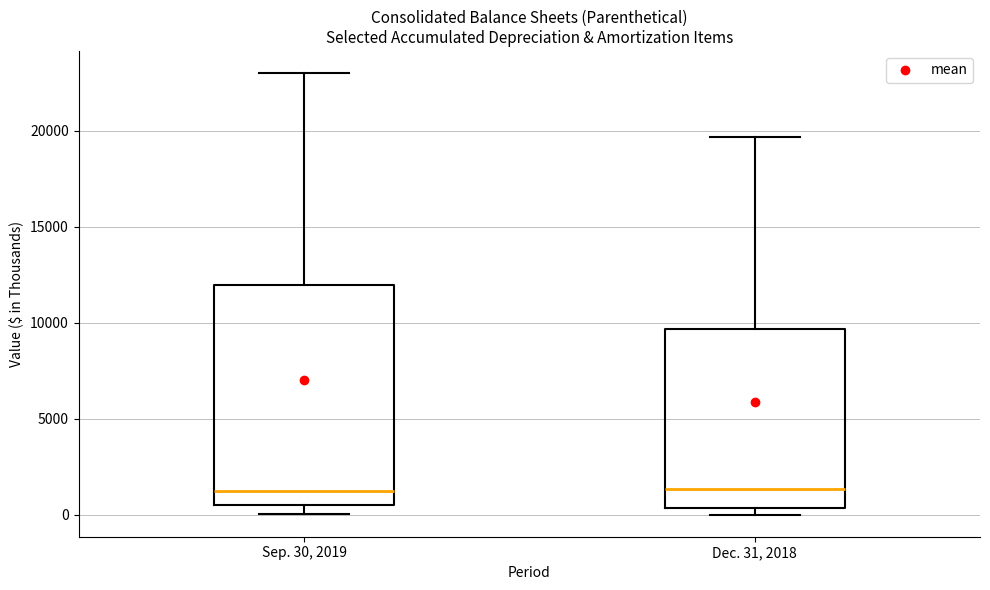

Reading left to right, read every box against the y-axis: the position of its median line, the range the box covers, and the ends of its whiskers. The values are not printed on the chart, so give them approximately, as read against the axis.

Sep. 30, 2019: median 1500, box 500 to 12000, whiskers 0 to 23000
Dec. 31, 2018: median 1500, box 500 to 9500, whiskers 0 to 19500